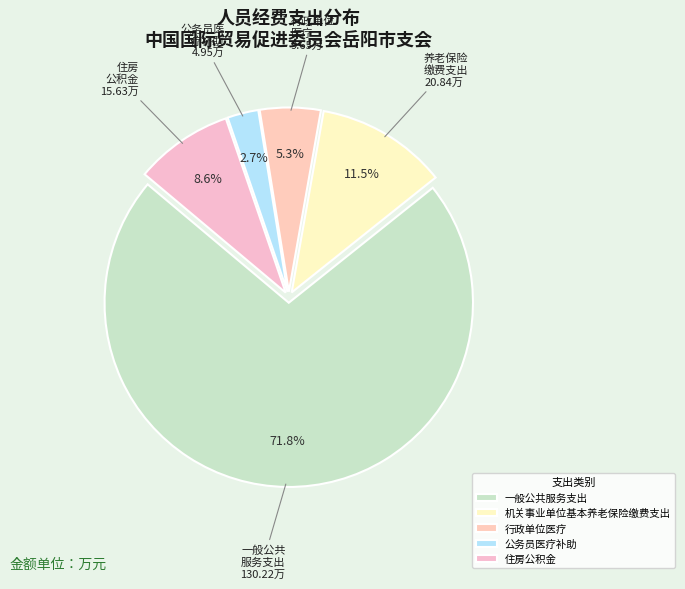

Between 一般公共服务支出 and 公务员医疗补助, which is larger?

一般公共服务支出